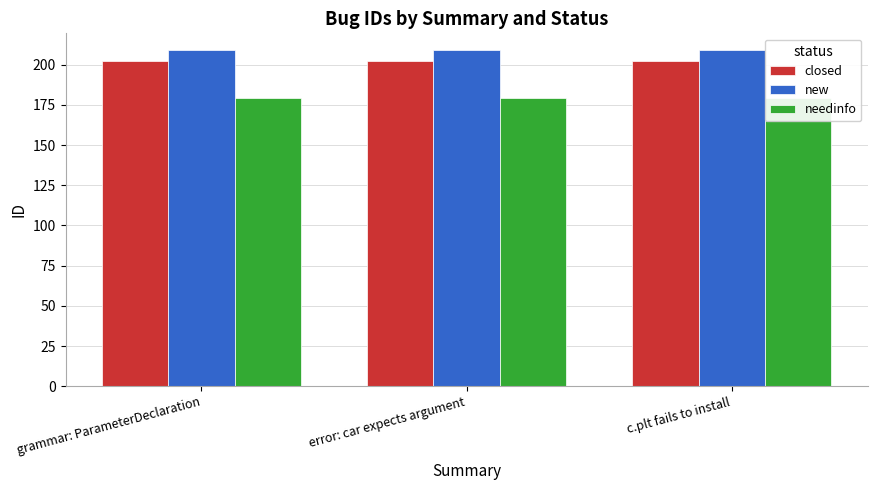

How many bars are there in each group?

3